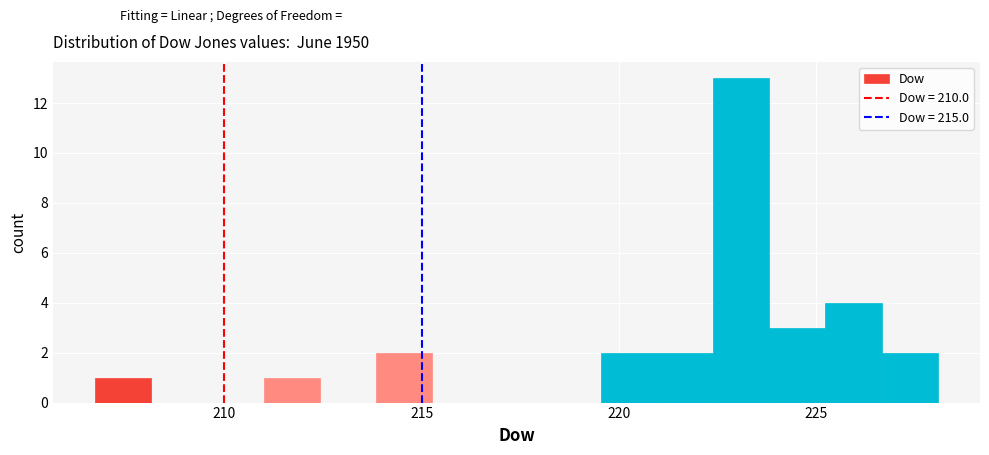

Read against the x-axis, roughly where is the centre of the tallest bar?

223.0